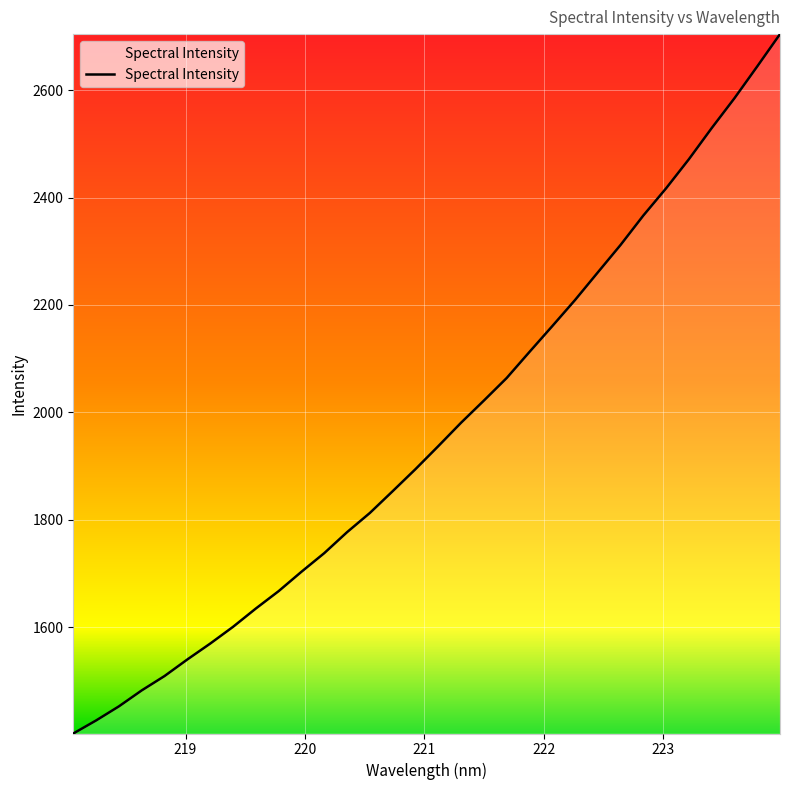

What is the difference between the maximum and minimum values?

1303.1